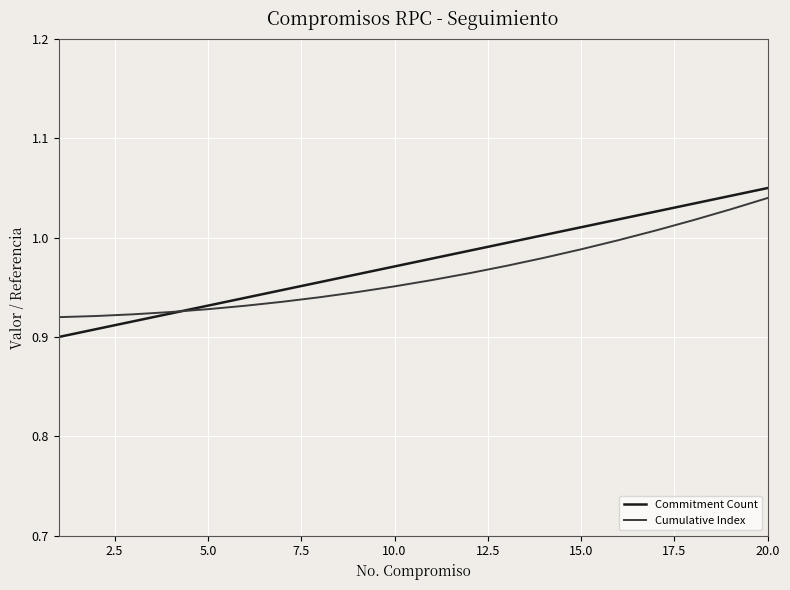

List the series in order of their peak value, lowest first.

Cumulative Index, Commitment Count